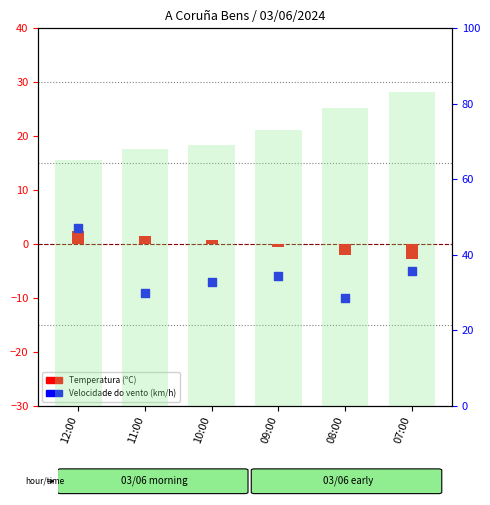

At how many categories does at least one series exceed 38?

6